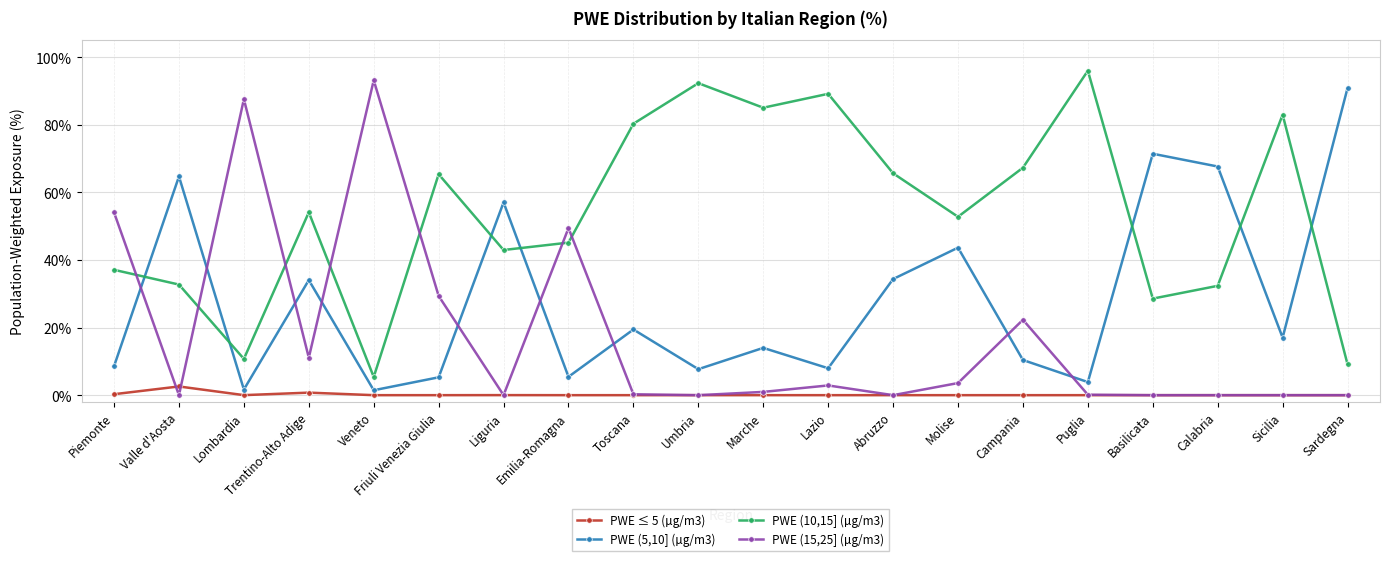

Which series has the widest spread of values?

PWE (15,25] (µg/m3)